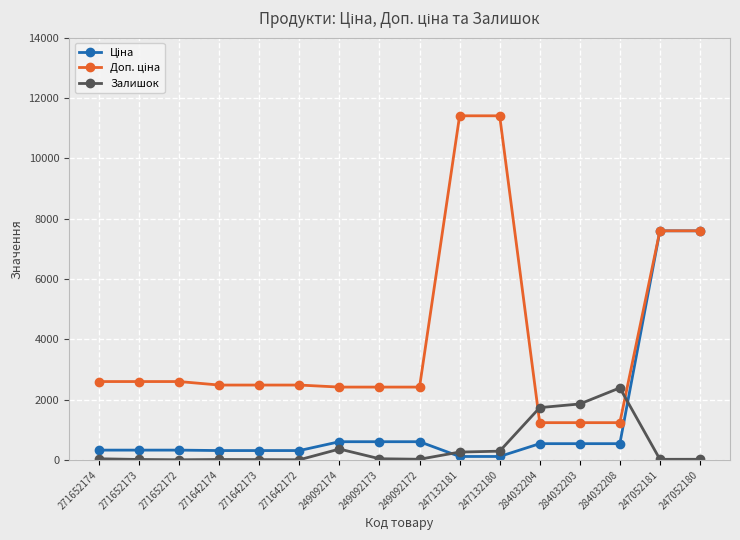

What is the maximum value shown in the chart?

11410.0